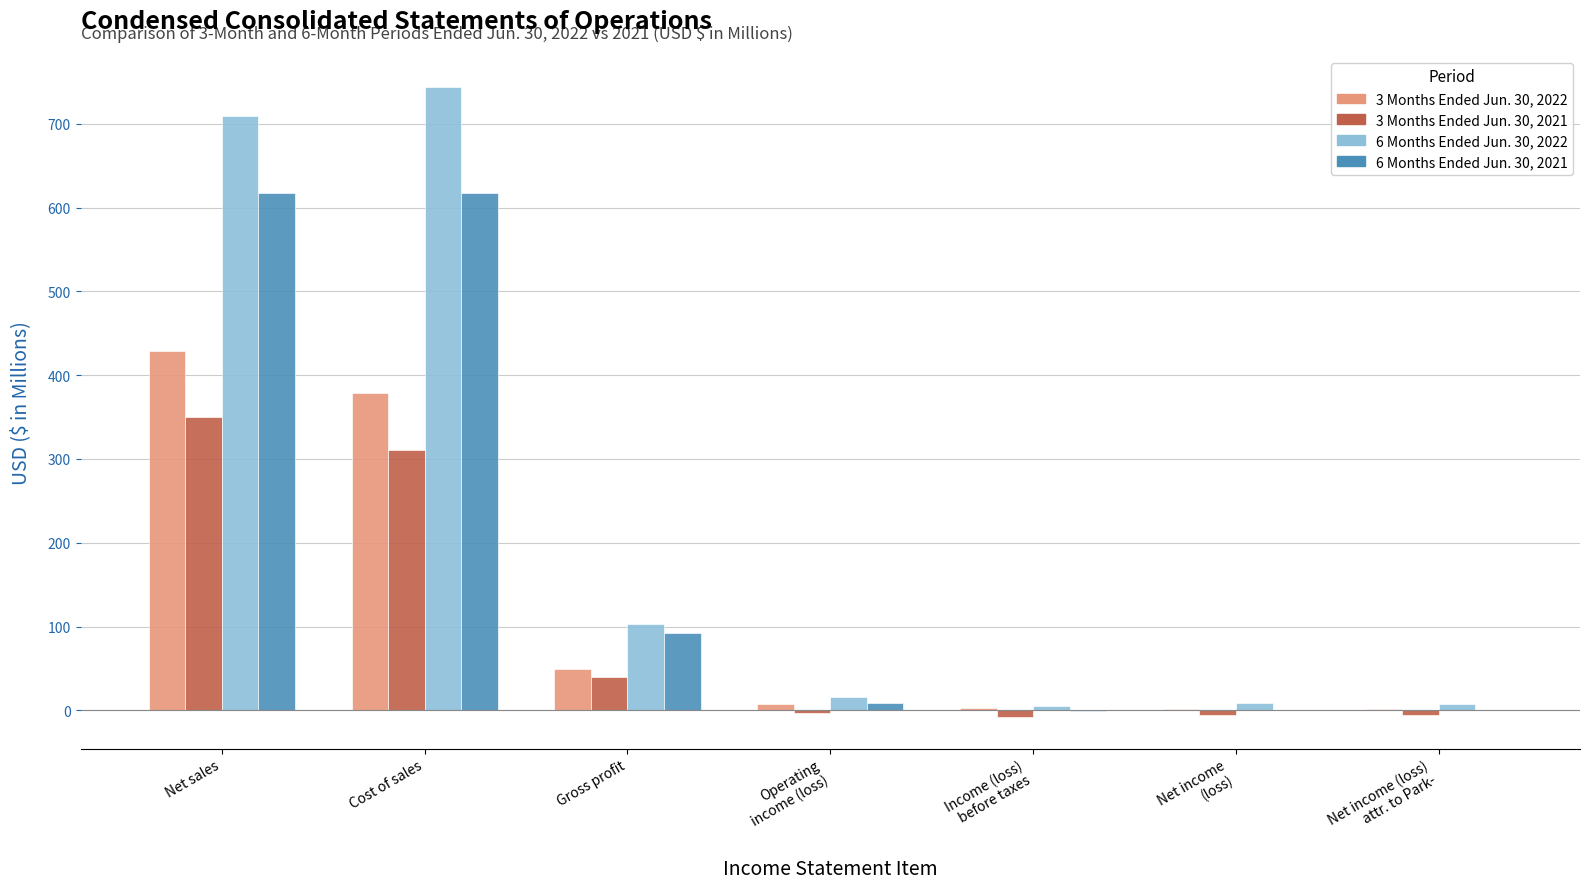

How many data points does each series have?

7